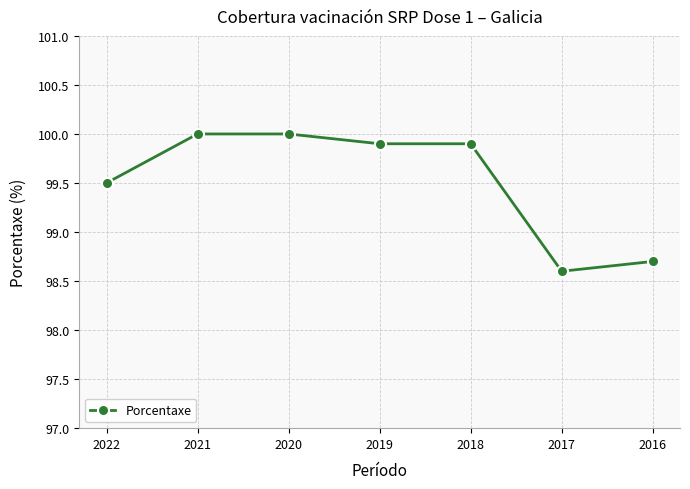

Between 2019 and 2022, which is larger?

2019